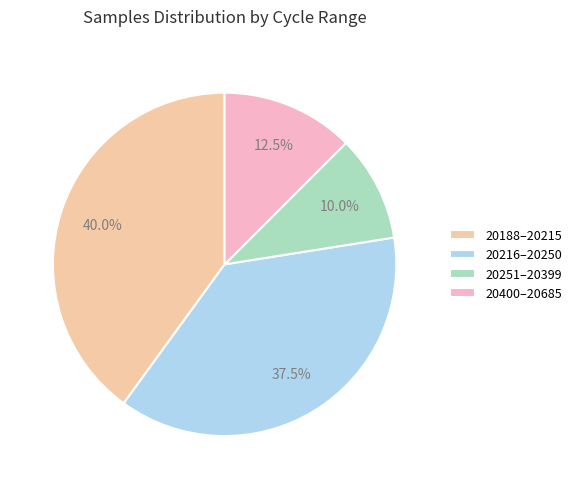

Between 20251–20399 and 20188–20215, which is larger?

20188–20215